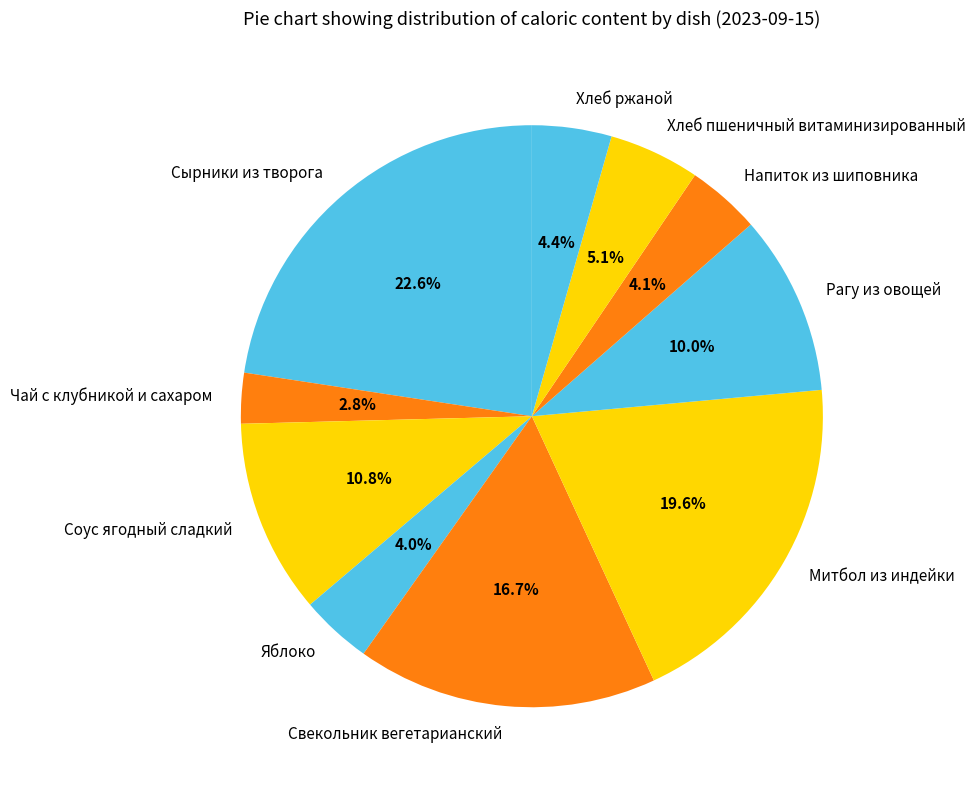

Does Напиток из шиповника represent more than half of the total?

No